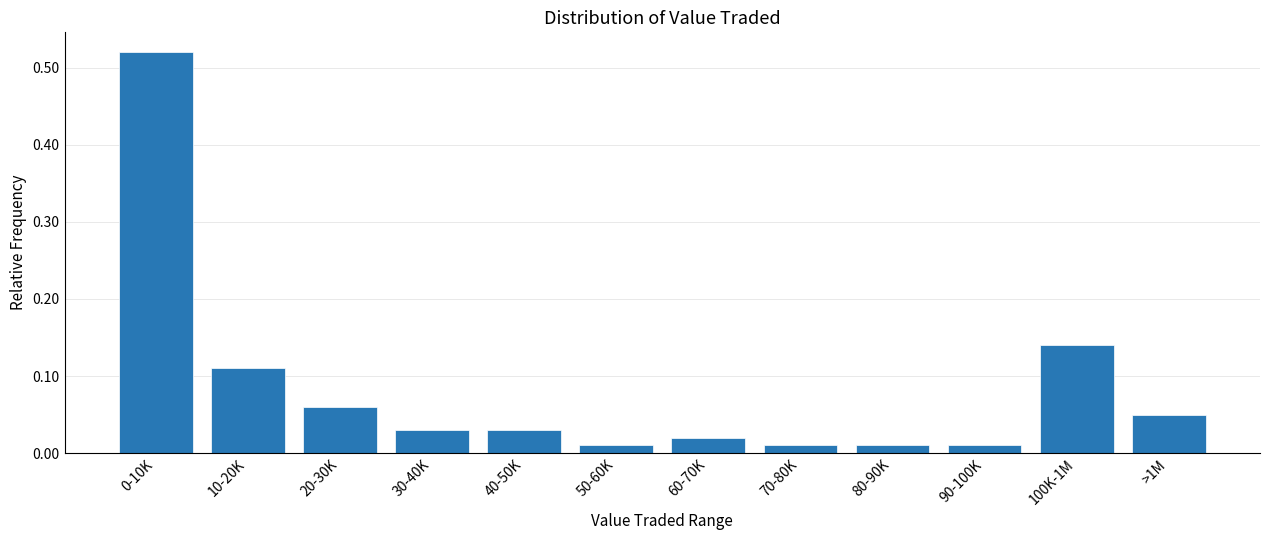

What is the sum of the values at 0-10K and 40-50K?

0.6